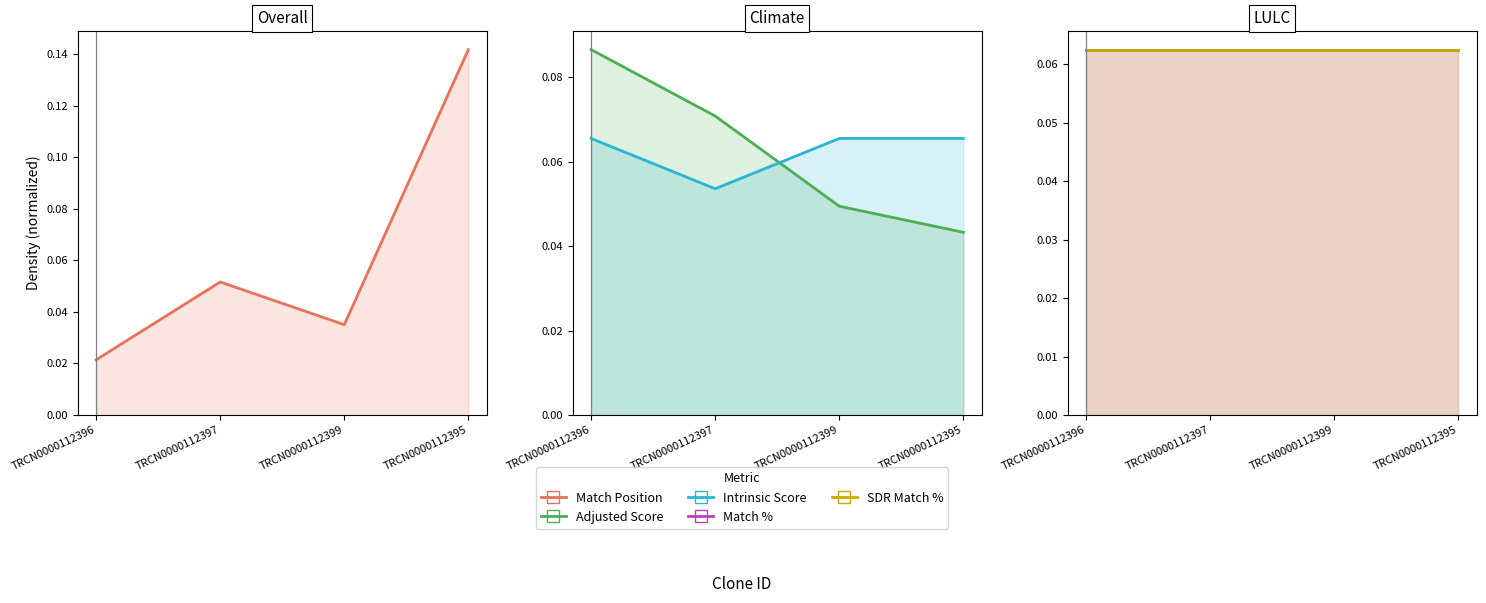

Which series has the widest spread of values?

Match Position